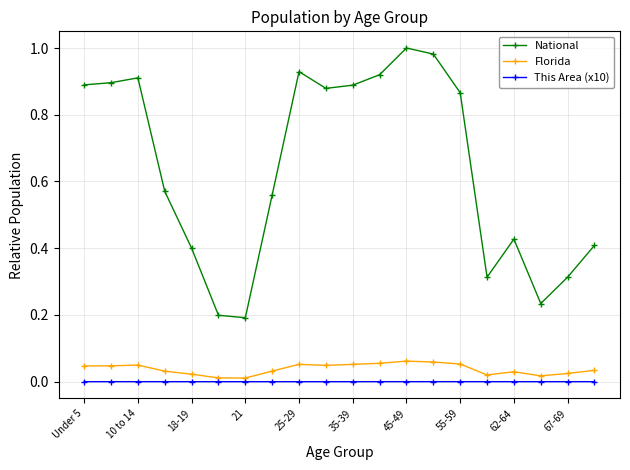

Does the chart have visible grid lines?

Yes